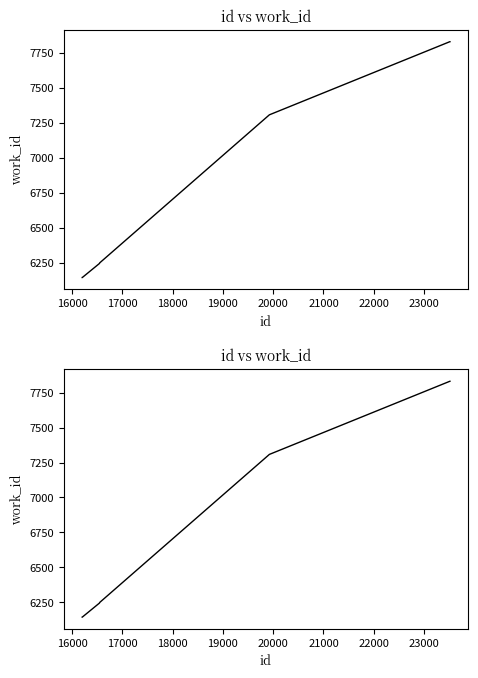

What is the difference between the maximum and minimum values?

1687